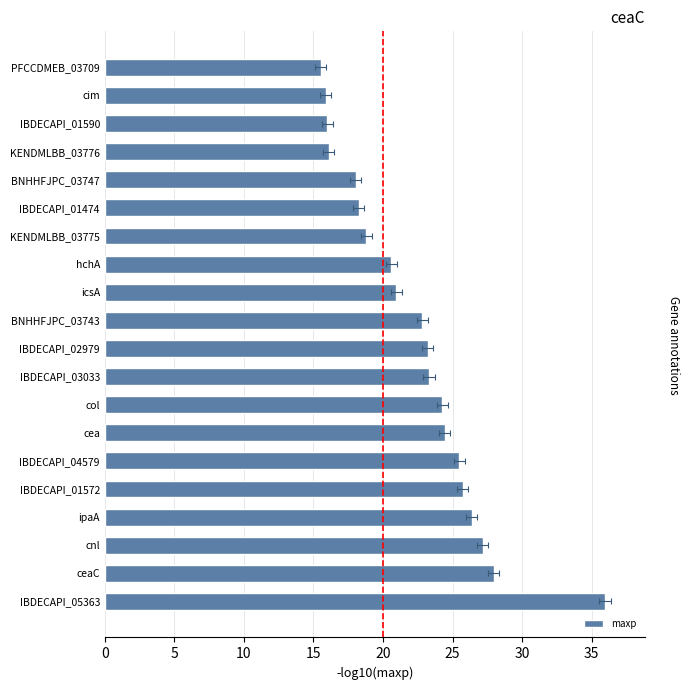

Read the value at hchA.

20.6